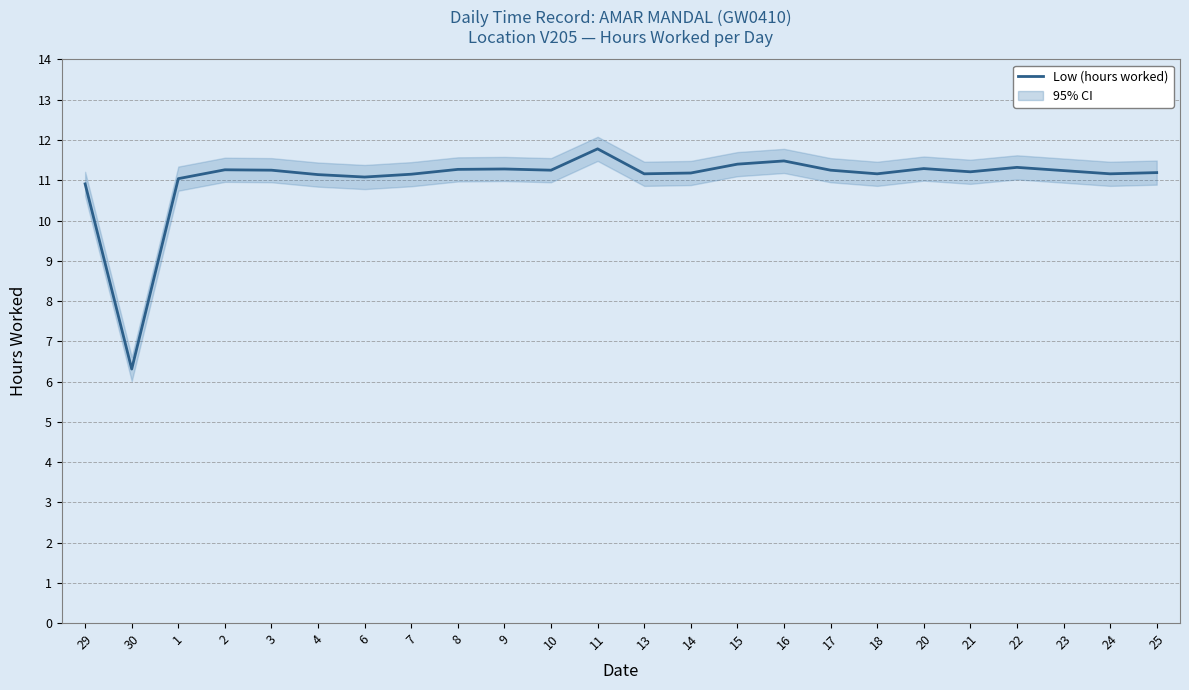

Which has a higher value, 9 or 25?

9